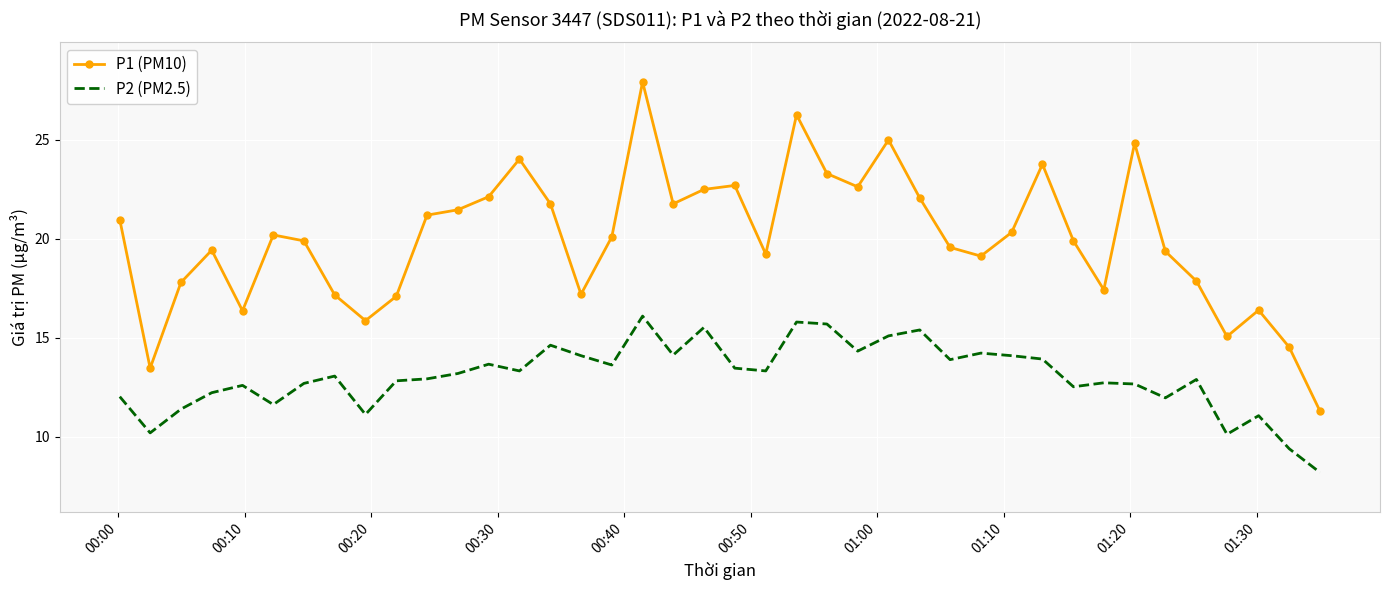

Which series has the largest range (max minus min)?

P1 (PM10)